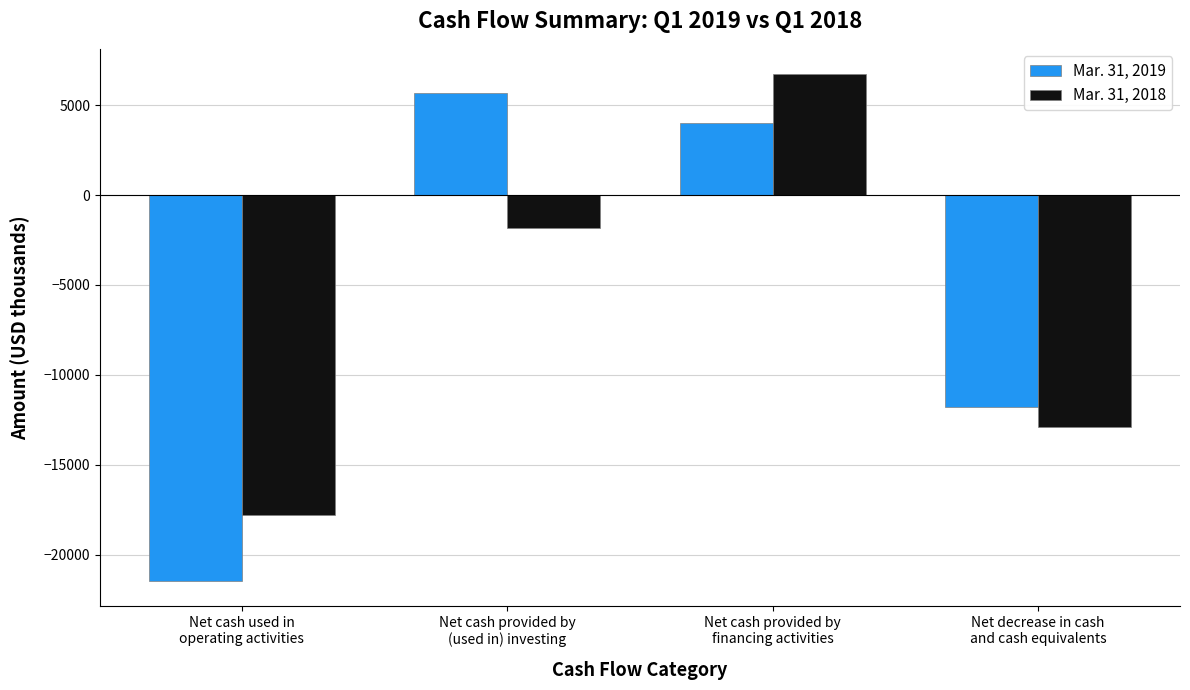

Which series has the largest total across all categories?

Mar. 31, 2019